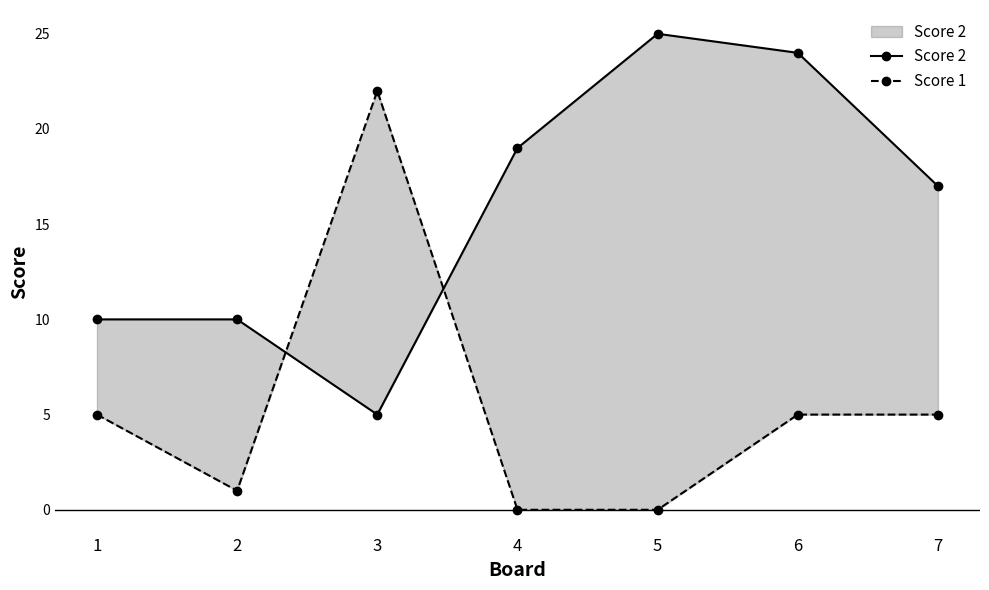

What is the average value of the Score 2 series?

16